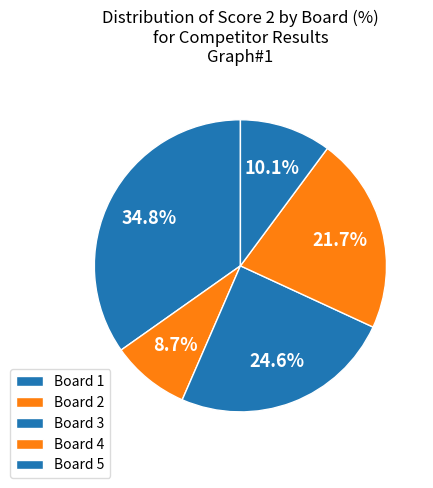

How many slices are in this pie chart?

5